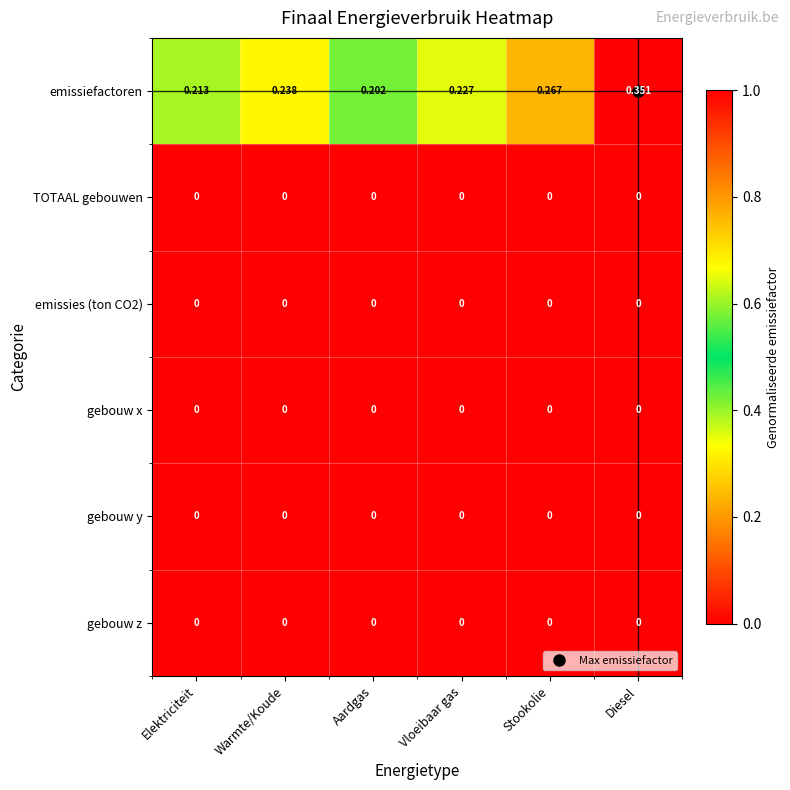

Which series has the widest spread of values?

emissiefactoren